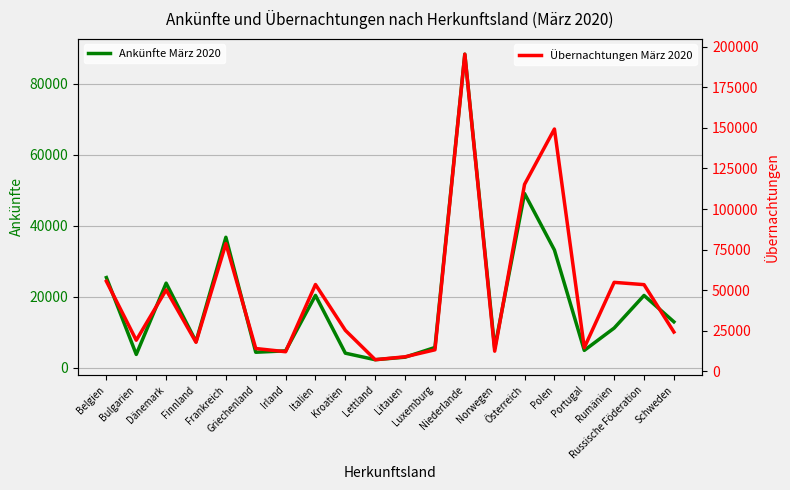

At which category does Übernachtungen März 2020 reach its first local valley?

Bulgarien